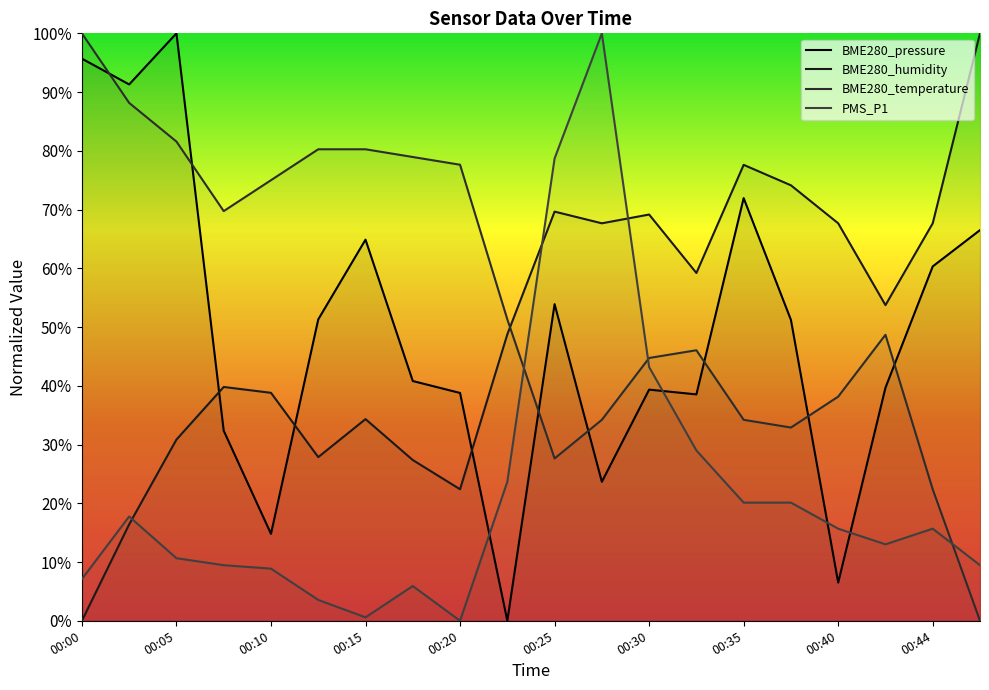

The value of BME280_humidity at 00:37 is 0.7. True or false?

True